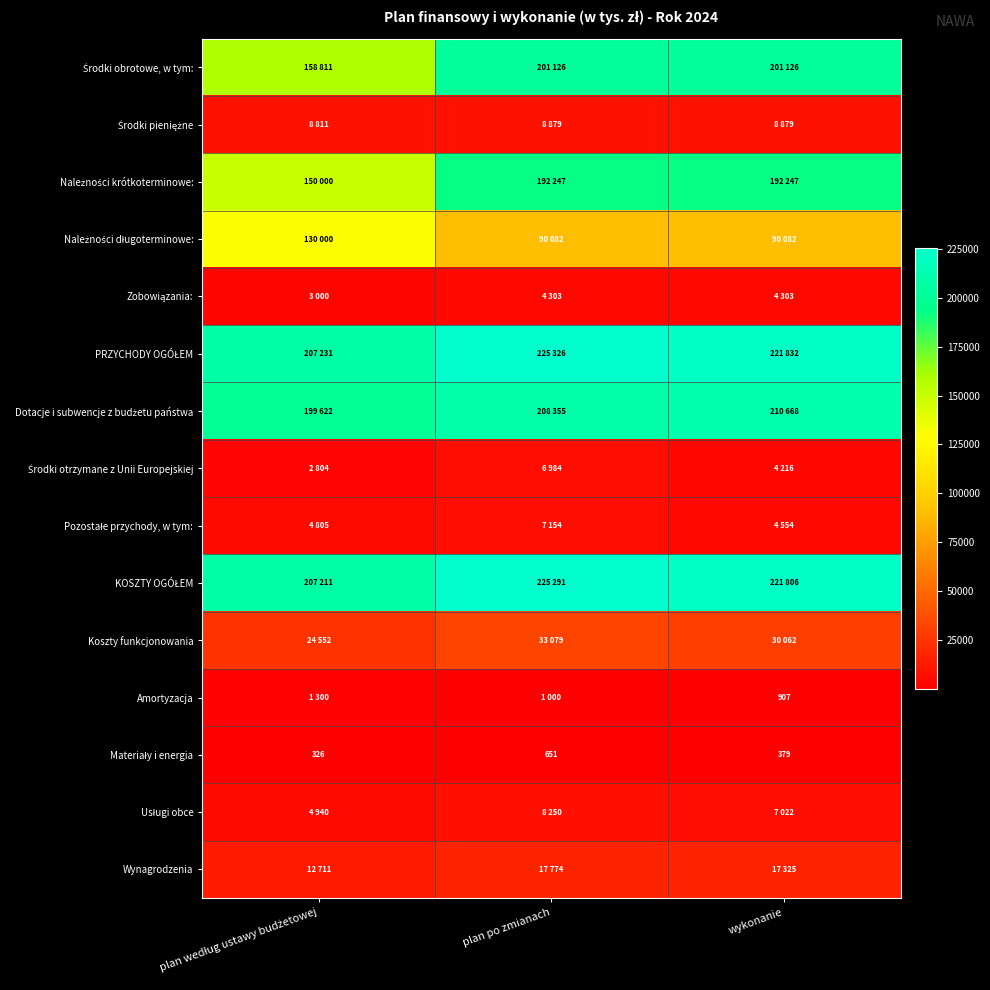

Which series has the widest spread of values?

Środki obrotowe, w tym: